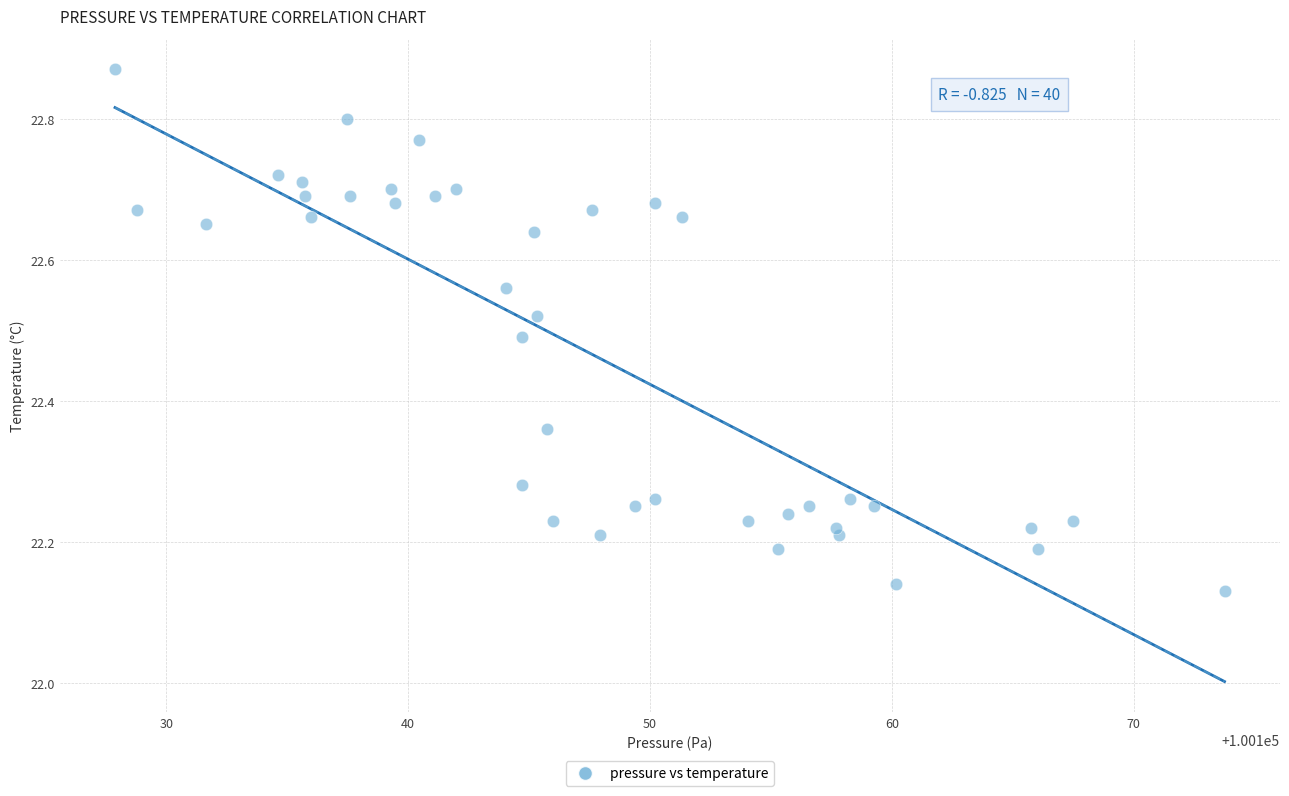

What is the range of Y values (max minus min)?

0.7